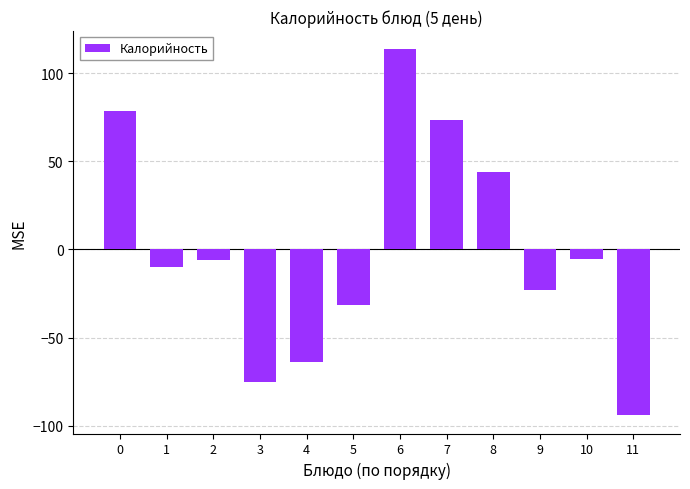

What is the ratio of the value at 8 to the value at 0?

0.6